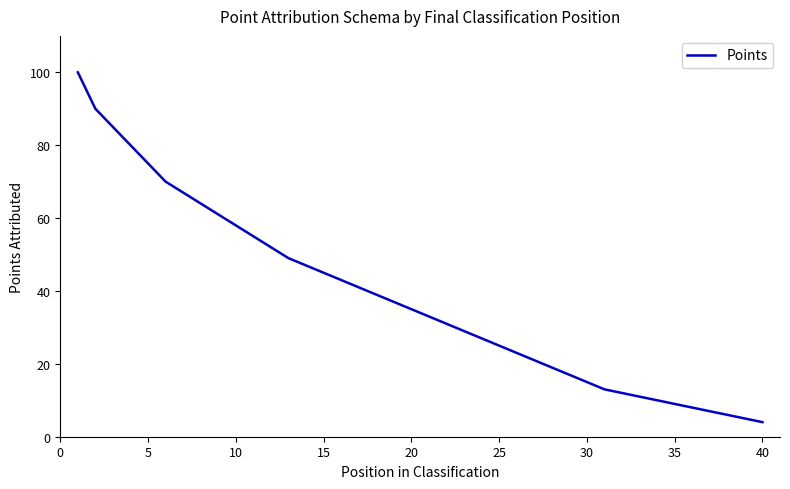

Reading right to left, what are all the values shown in this chart?

4	5	6	7	8	9	10	11	12	13	15	17	19	21	23	25	27	29	31	33	35	37	39	41	43	45	47	49	52	55	58	61	64	67	70	75	80	85	90	100